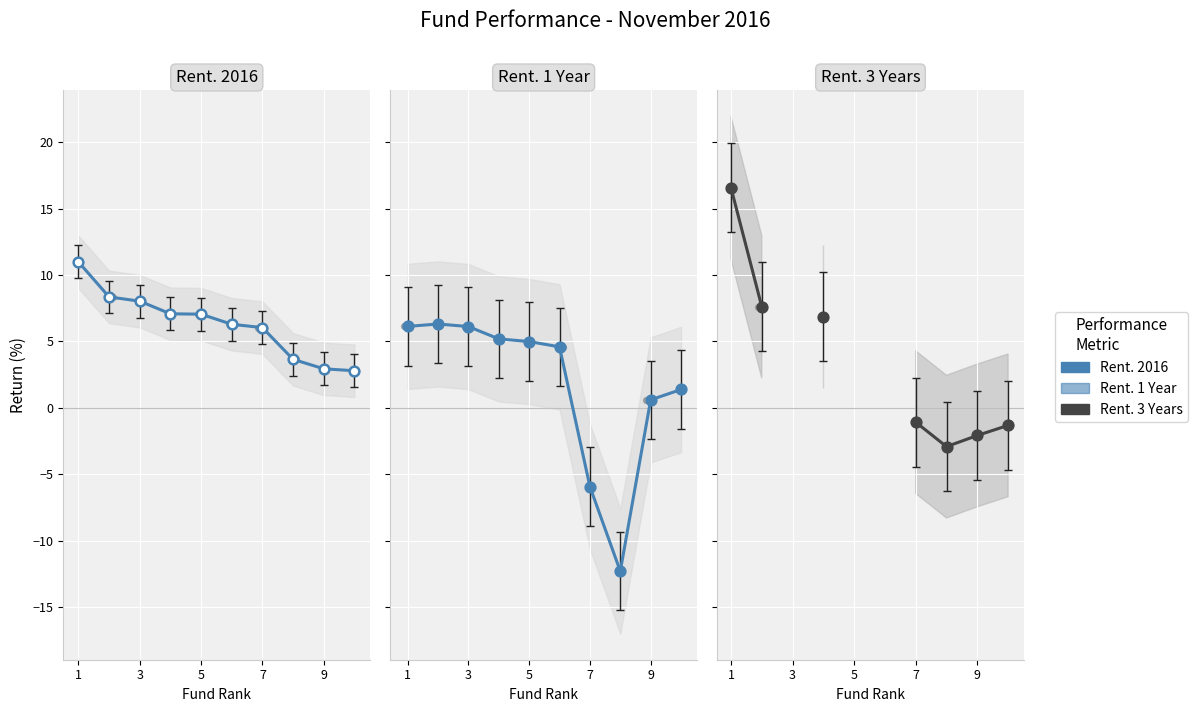

At which category is the sum across all series the highest?

1